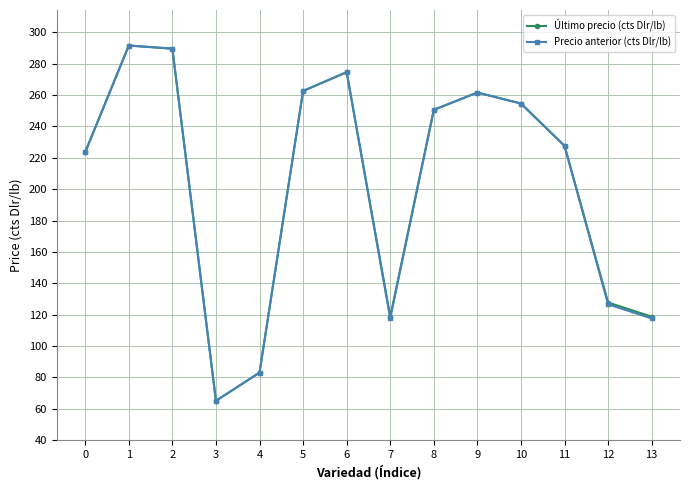

At which label does Precio anterior (cts Dlr/lb) reach its minimum?

3